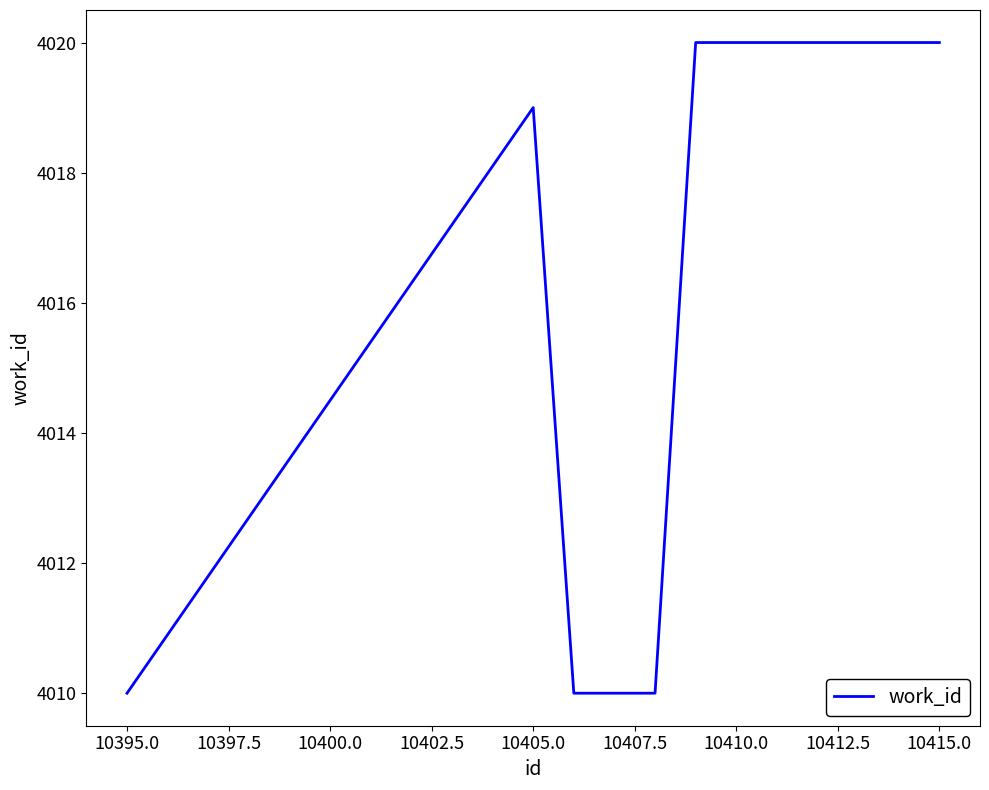

What is the minimum value shown in the chart?

4010